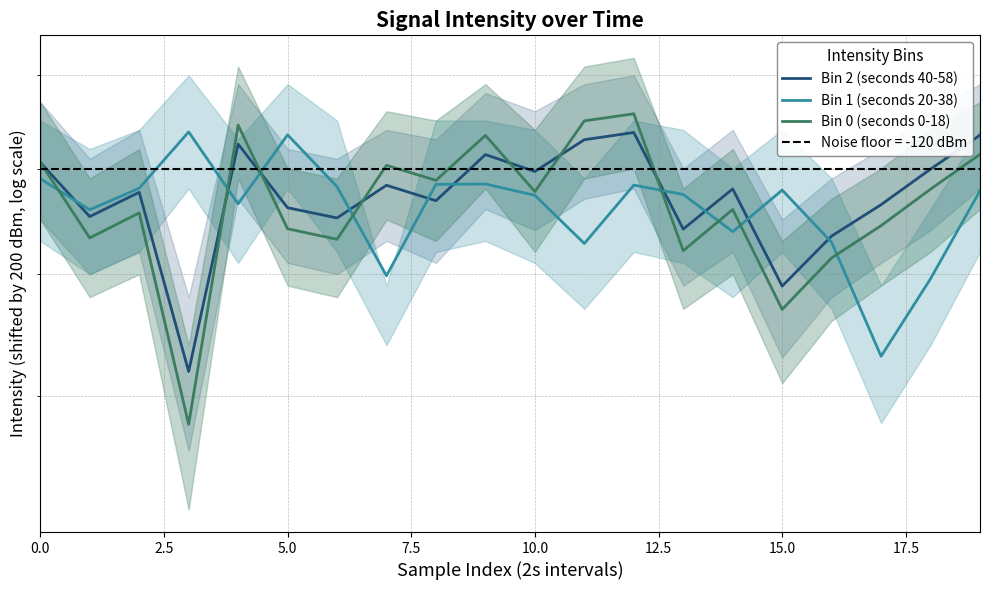

What is the label of the 8th point from the right?

12